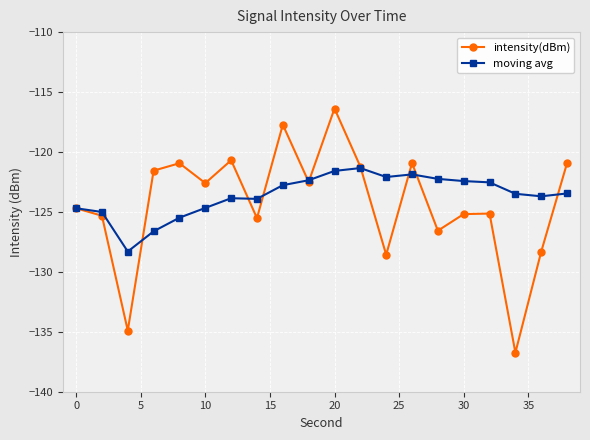

Does the chart have visible grid lines?

Yes